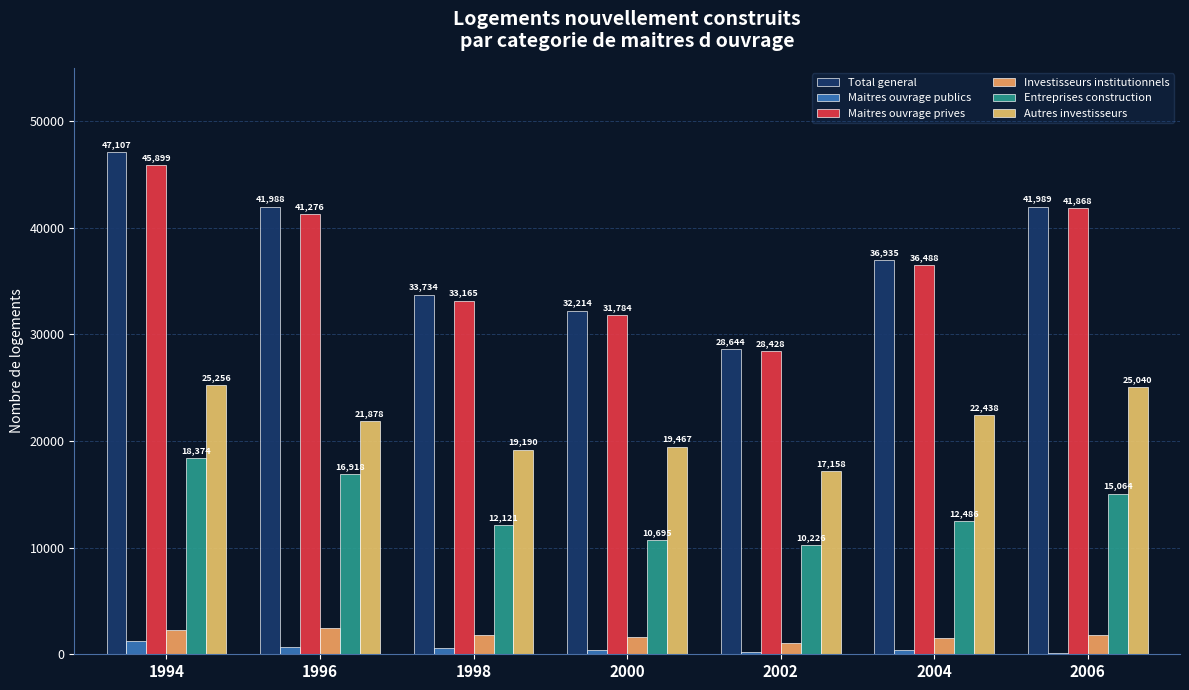

Reading right to left, list all the values displayed in this chart.

Total general: 41989	36935	28644	32214	33734	41988	47107
Maitres ouvrage publics: 121	447	216	430	569	712	1208
Maitres ouvrage prives: 41868	36488	28428	31784	33165	41276	45899
Investisseurs institutionnels: 1764	1564	1044	1622	1854	2480	2269
Entreprises construction: 15064	12486	10226	10695	12121	16918	18374
Autres investisseurs: 25040	22438	17158	19467	19190	21878	25256